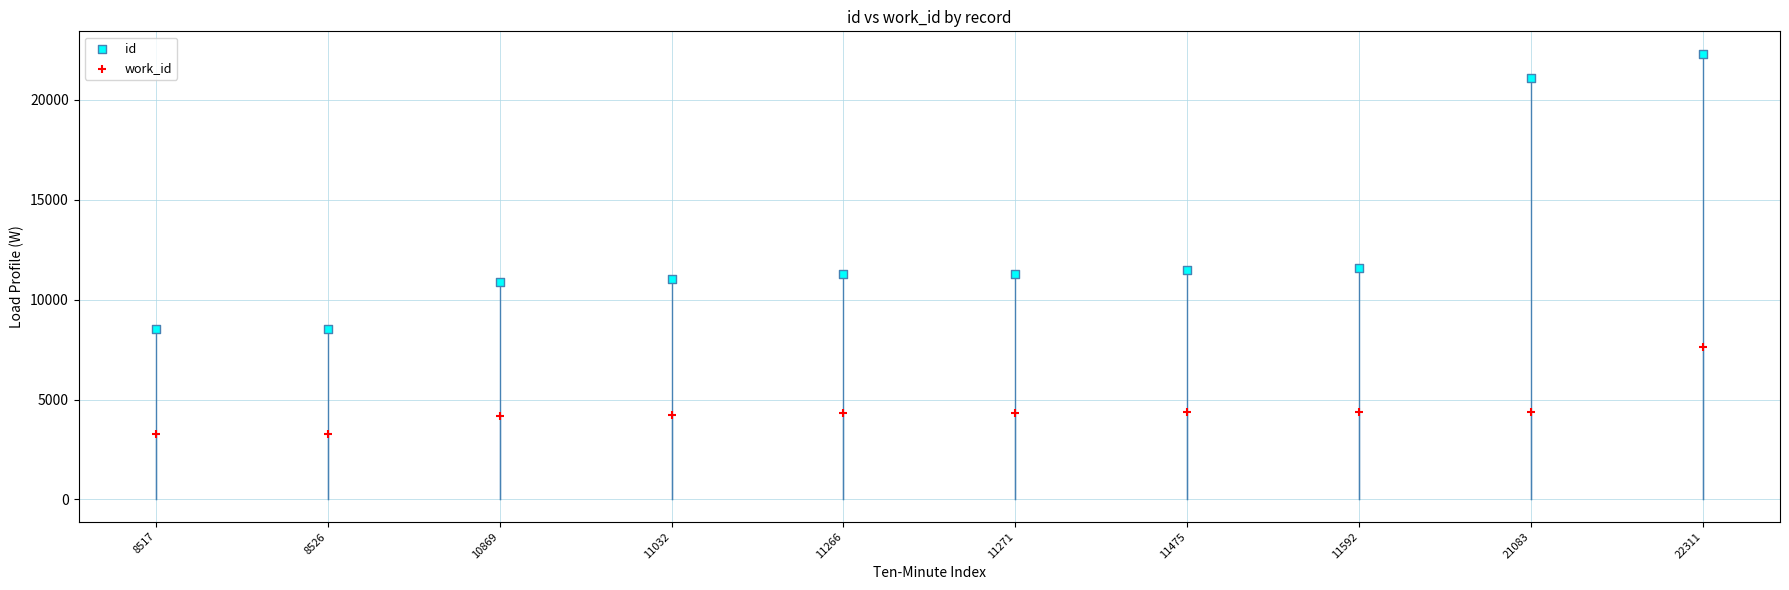

What are all the series names shown in the legend?

id, work_id